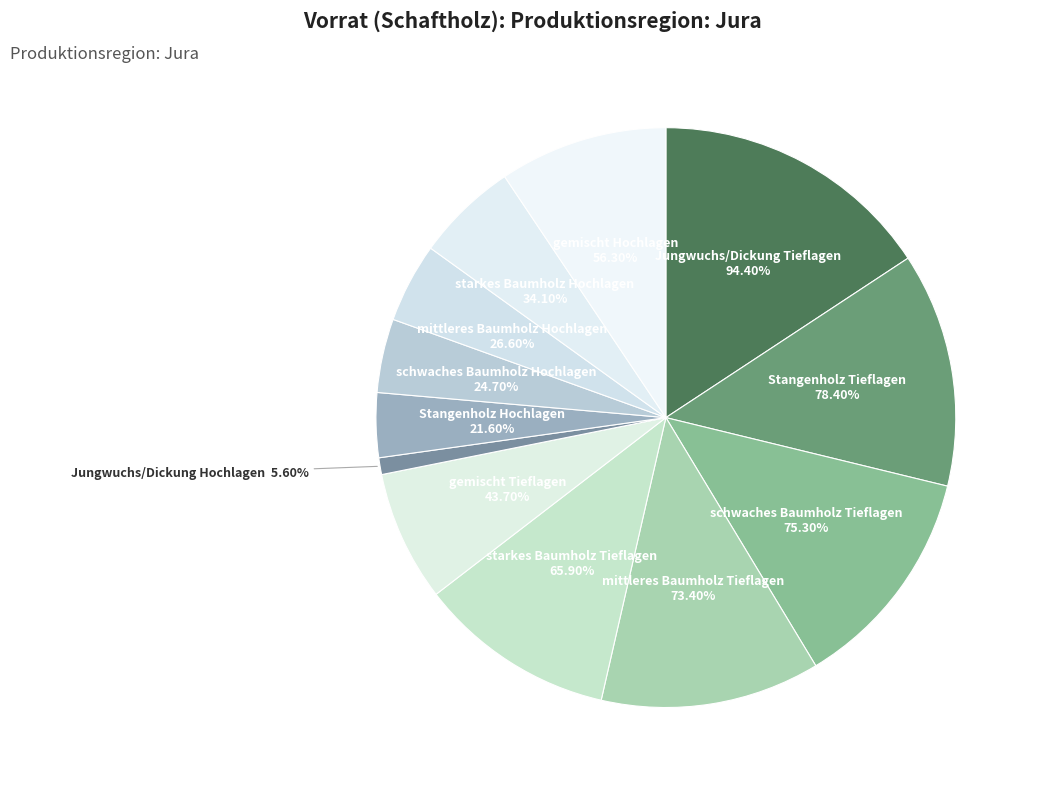

Is there any slice that represents more than half of the pie?

No